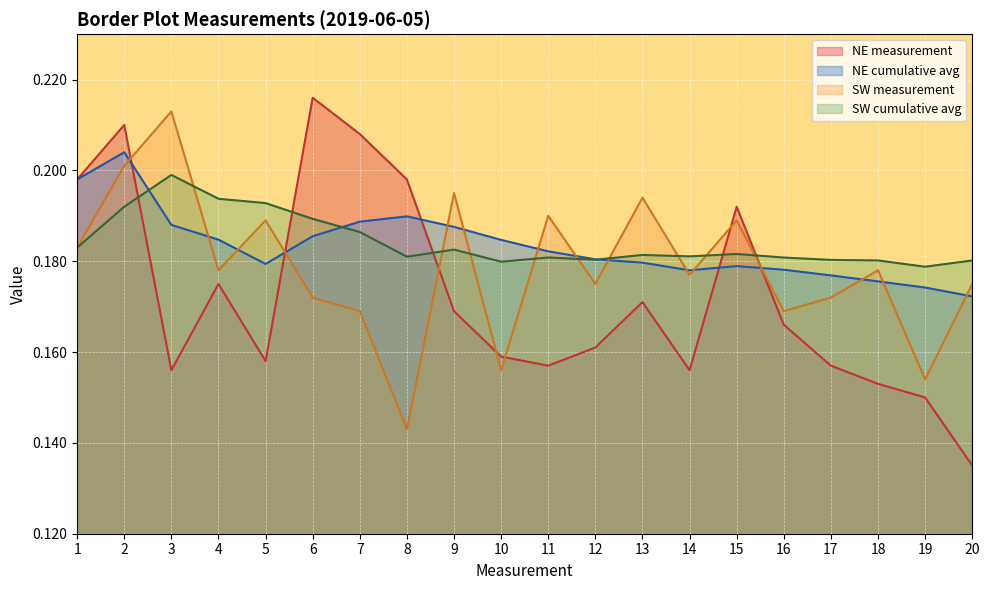

Which series has the widest spread of values?

NE measurement